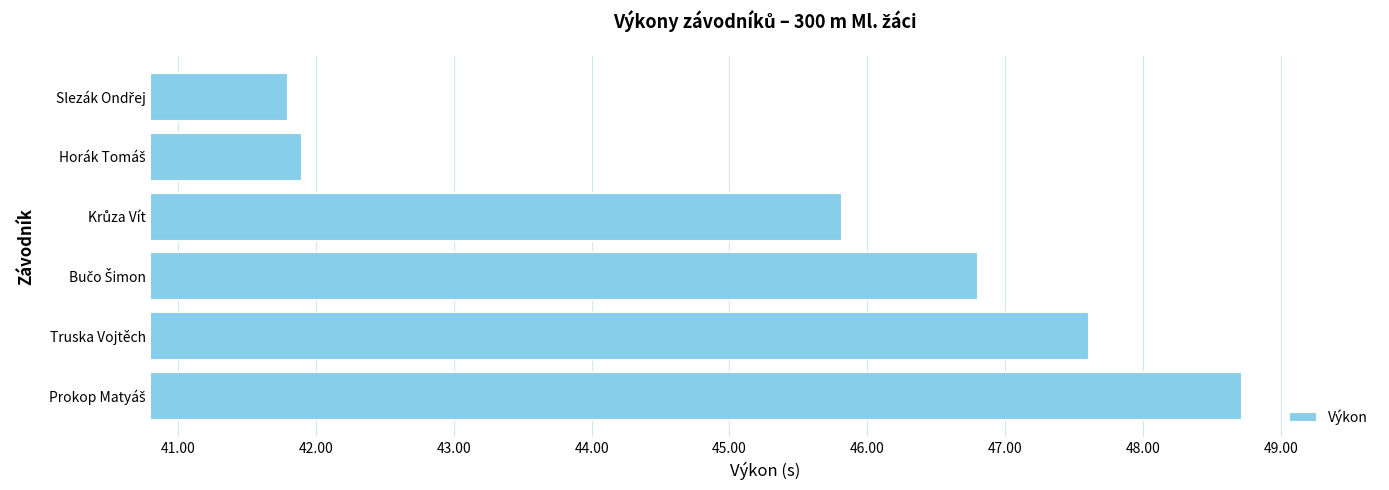

What is the smallest value displayed?

41.8